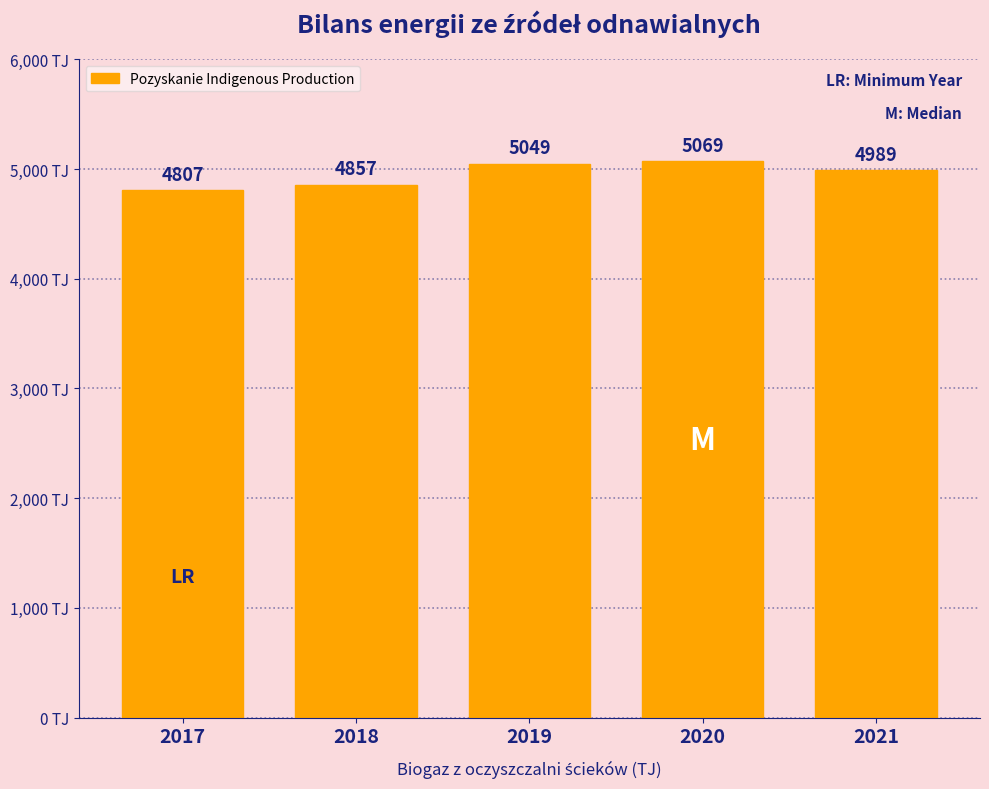

Which has a higher value, 2021 or 2020?

2020